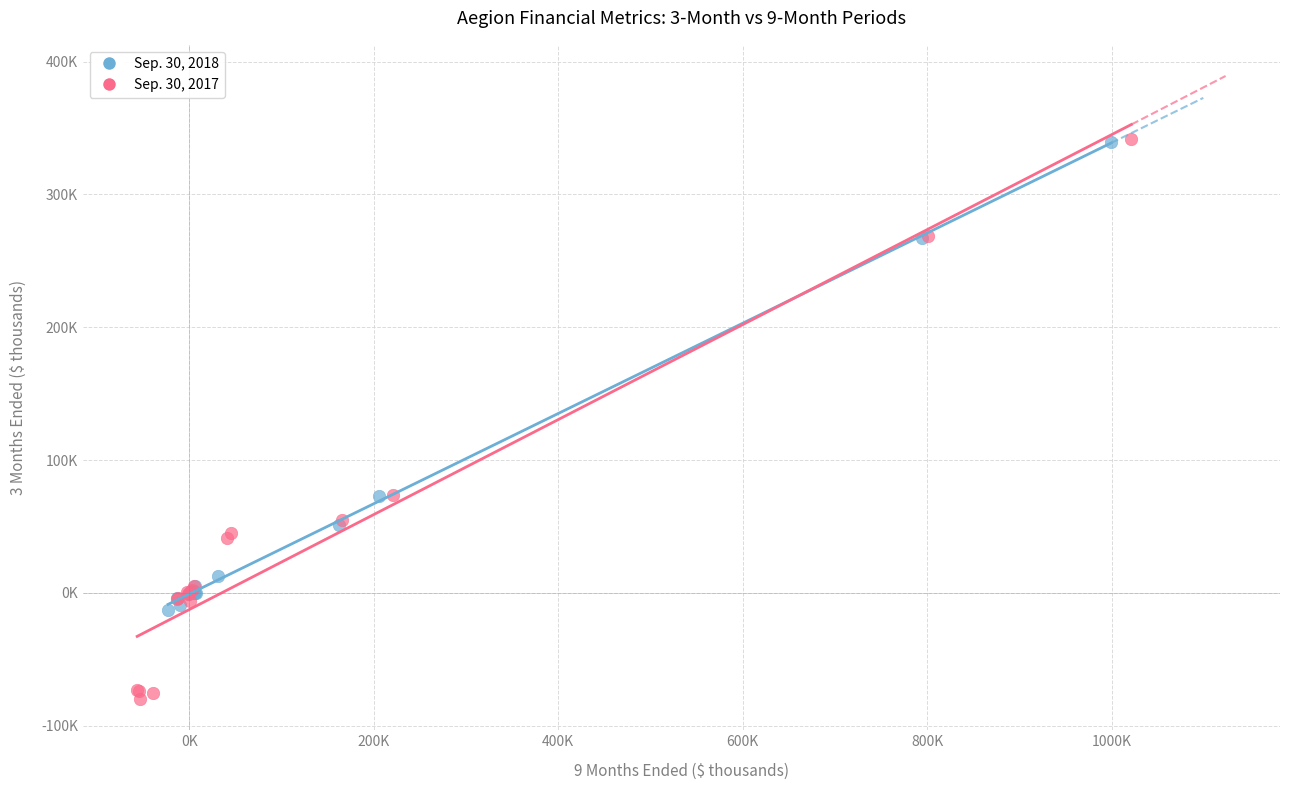

What are all the series names shown in the legend?

Sep. 30, 2018, Sep. 30, 2017